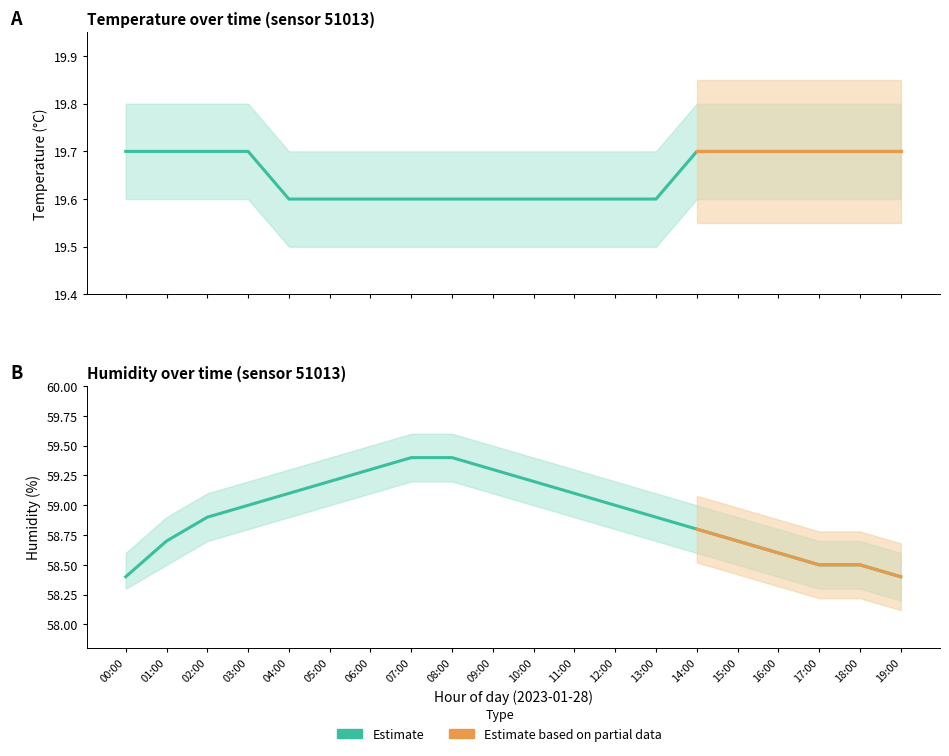

Which has a higher value, 07:00 or 09:00?

07:00